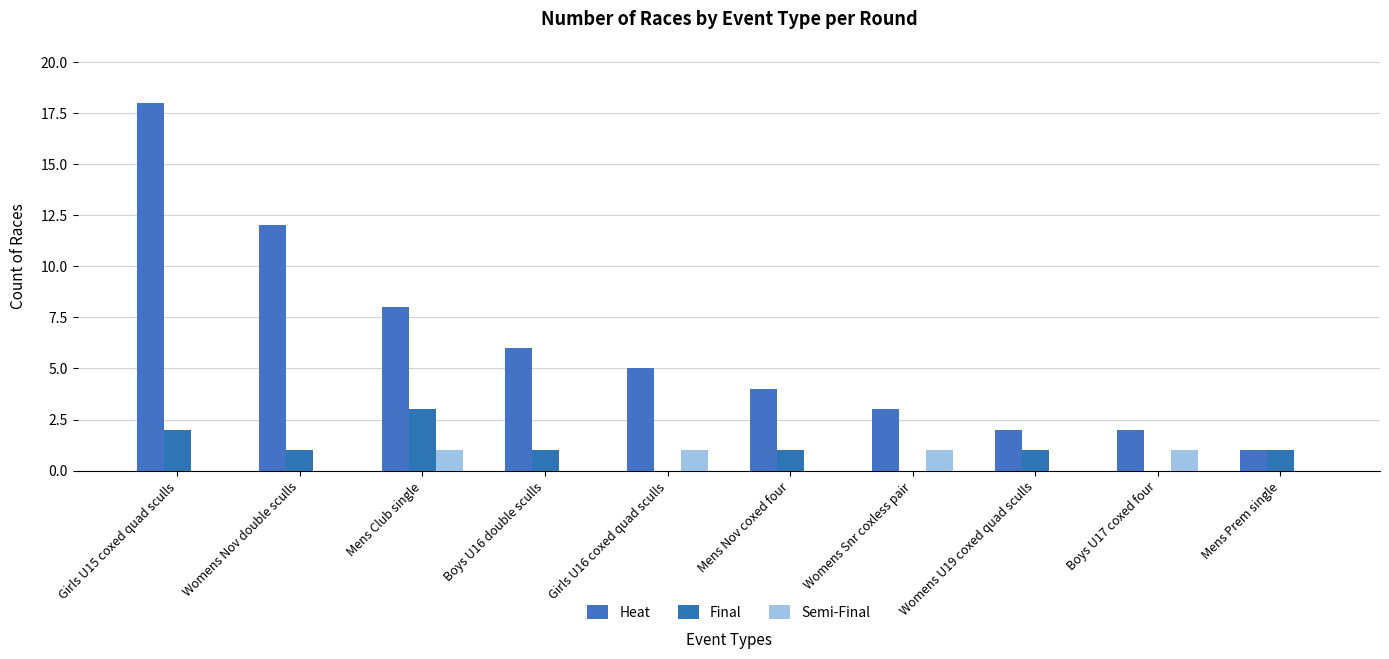

How many series are shown in this chart?

3